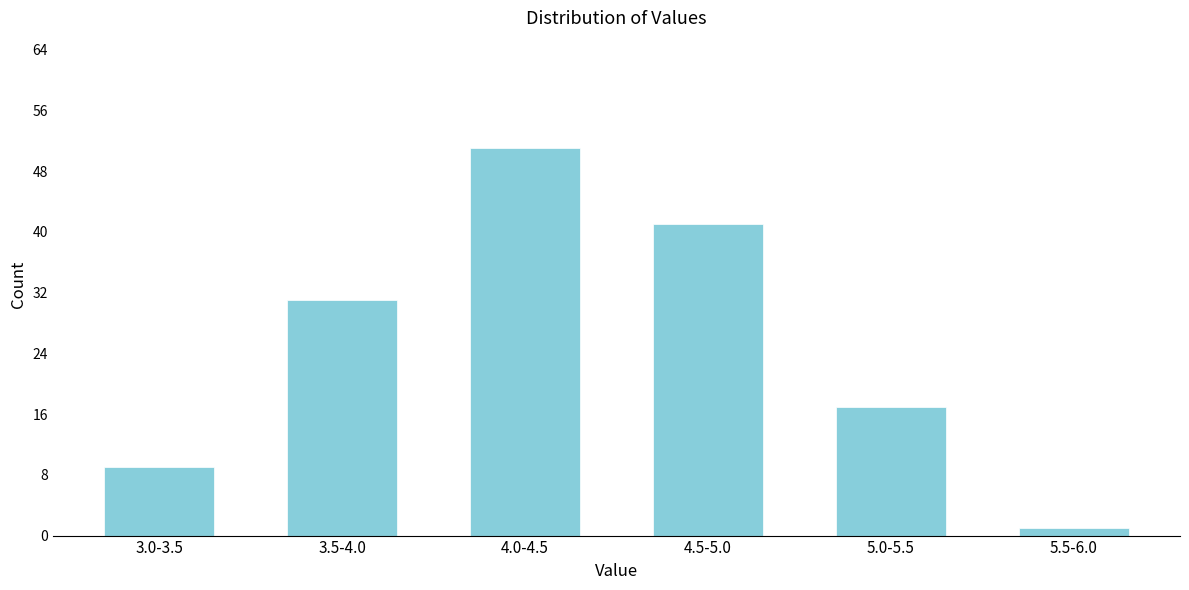

Reading left to right, what are all the values shown in this chart?

9	31	51	41	17	1